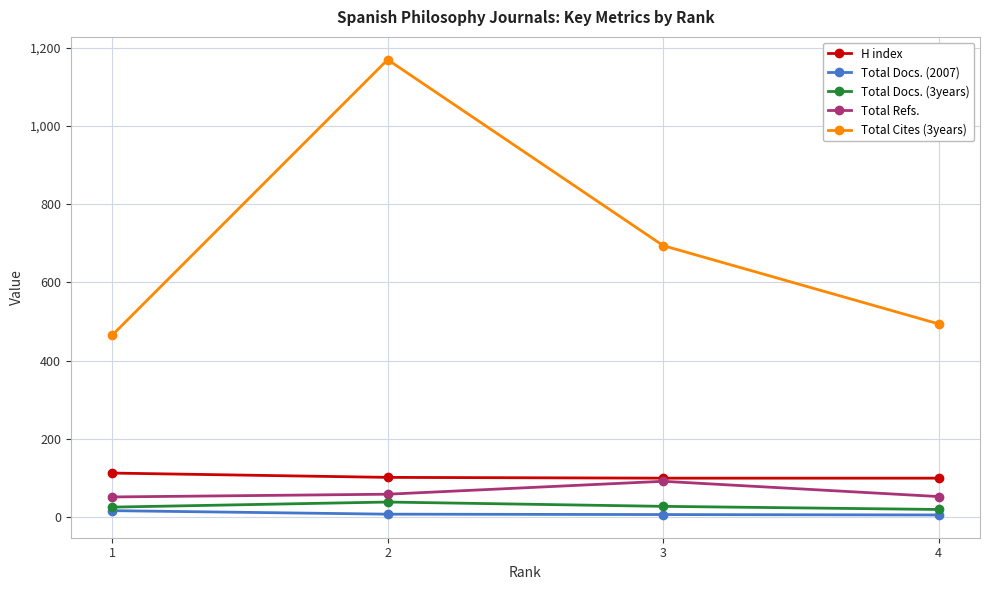

Which series has the largest range (max minus min)?

Total Cites (3years)